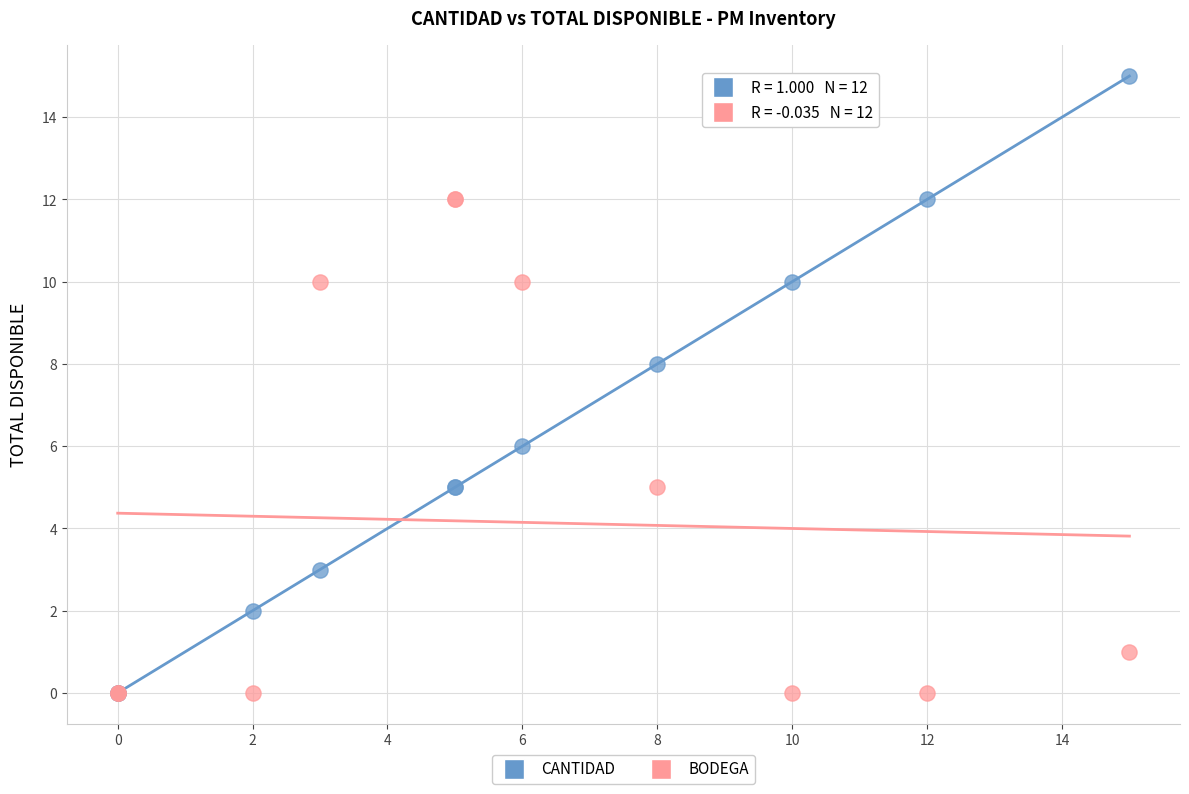

What are all the series names shown in the legend?

CANTIDAD, BODEGA